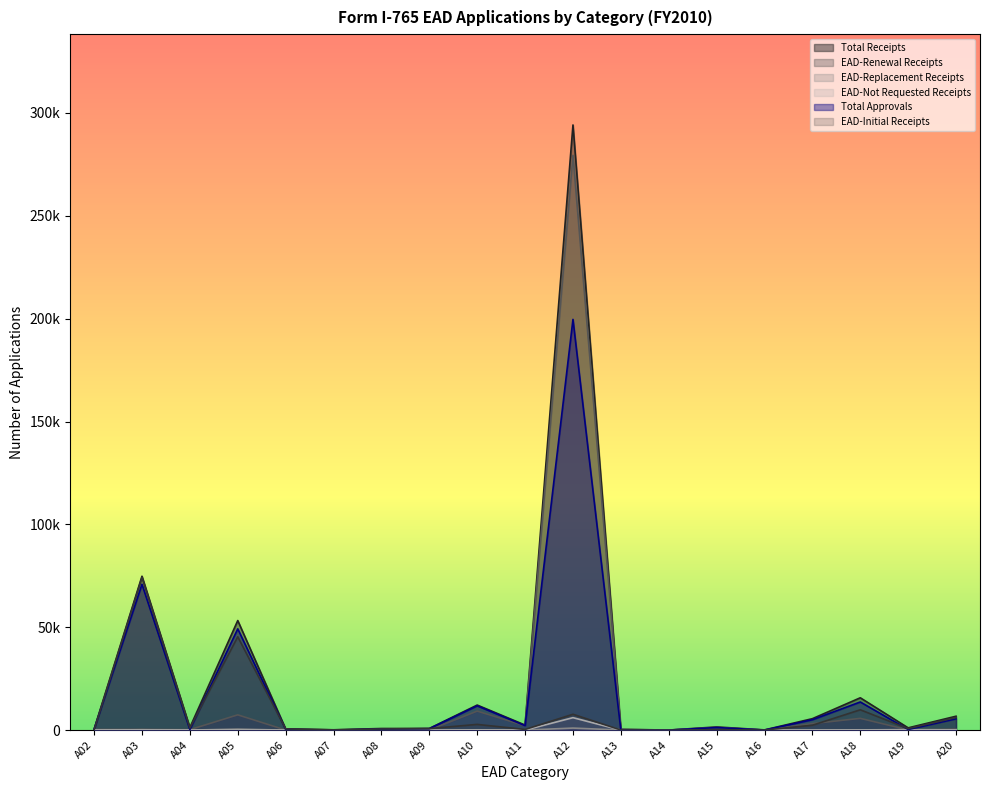

True or false: EAD-Initial Receipts has a value of 1079 at A19.

False